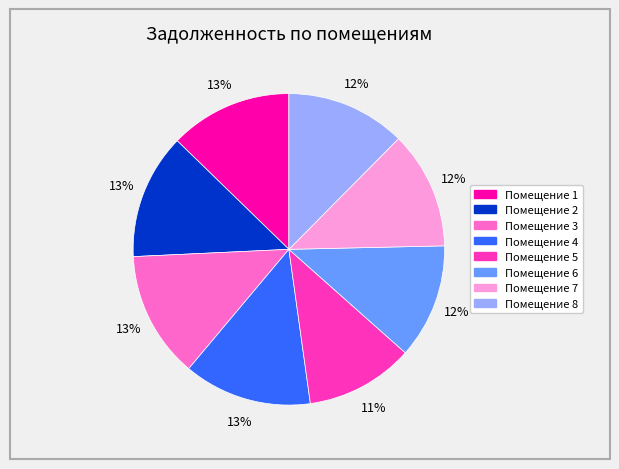

To the nearest percent, what is the average slice percentage?

12%